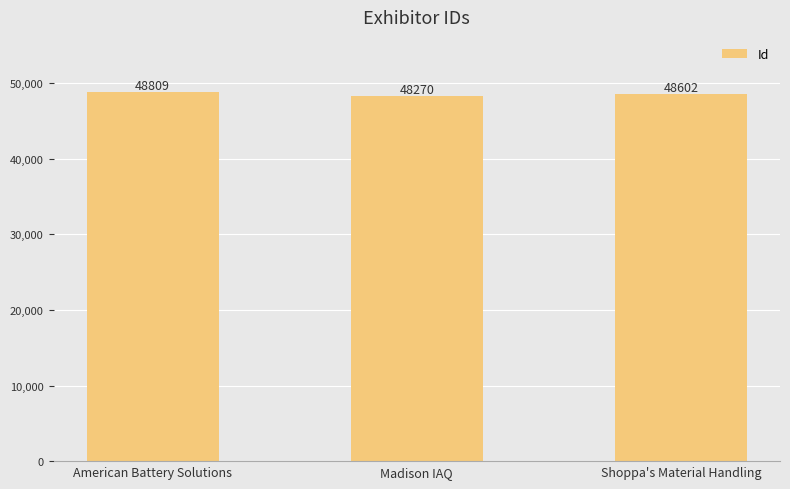

What is the greatest value displayed?

48809